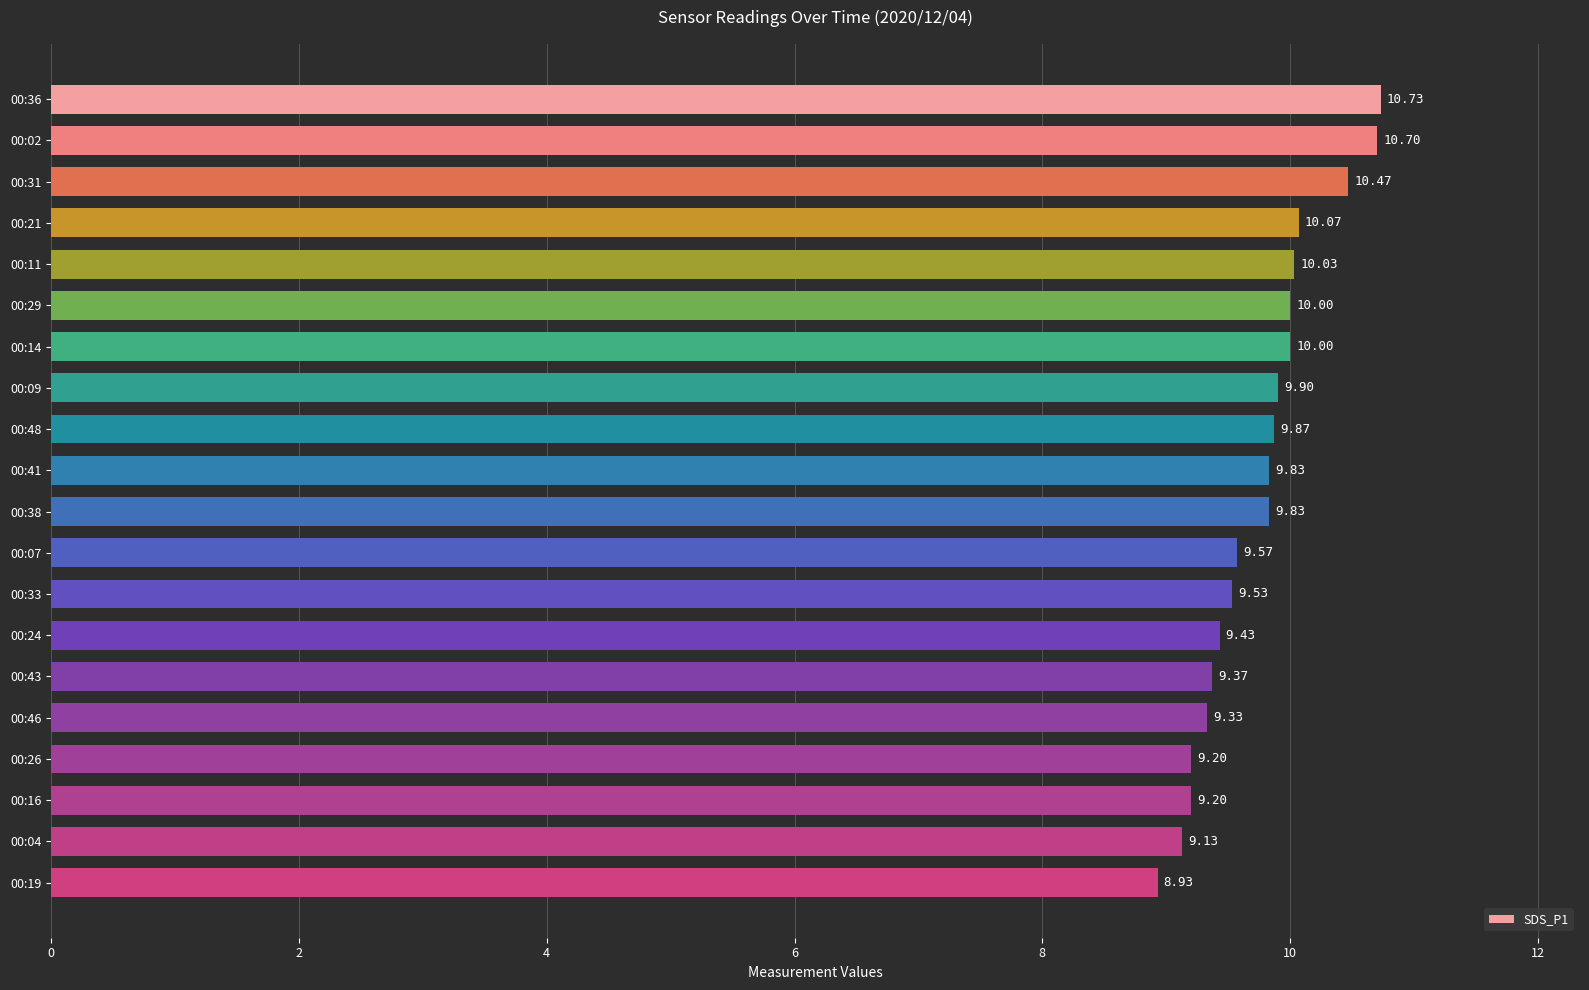

Count the number of categories in the chart.

20